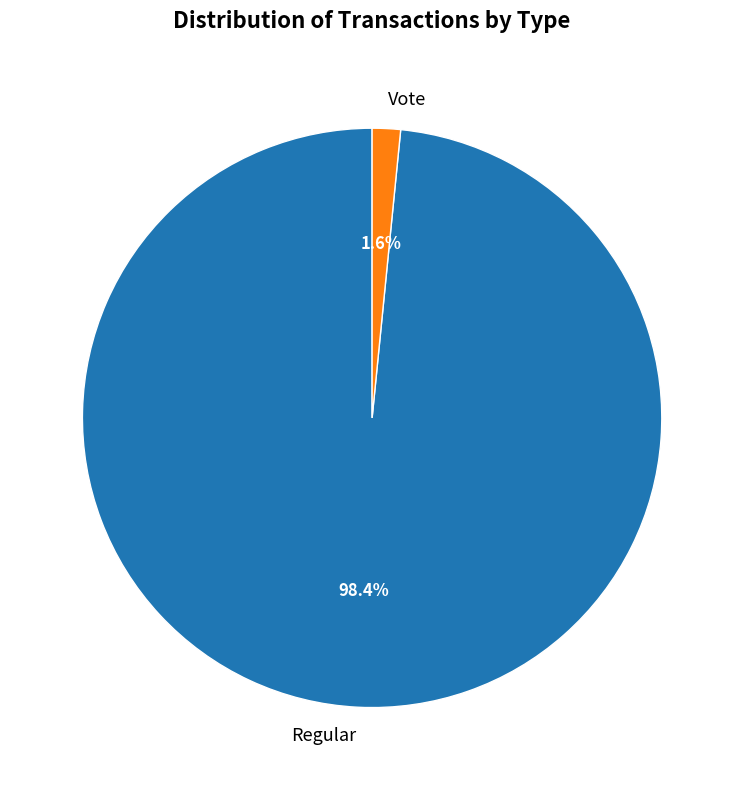

To the nearest percent, what is the average slice percentage?

50%